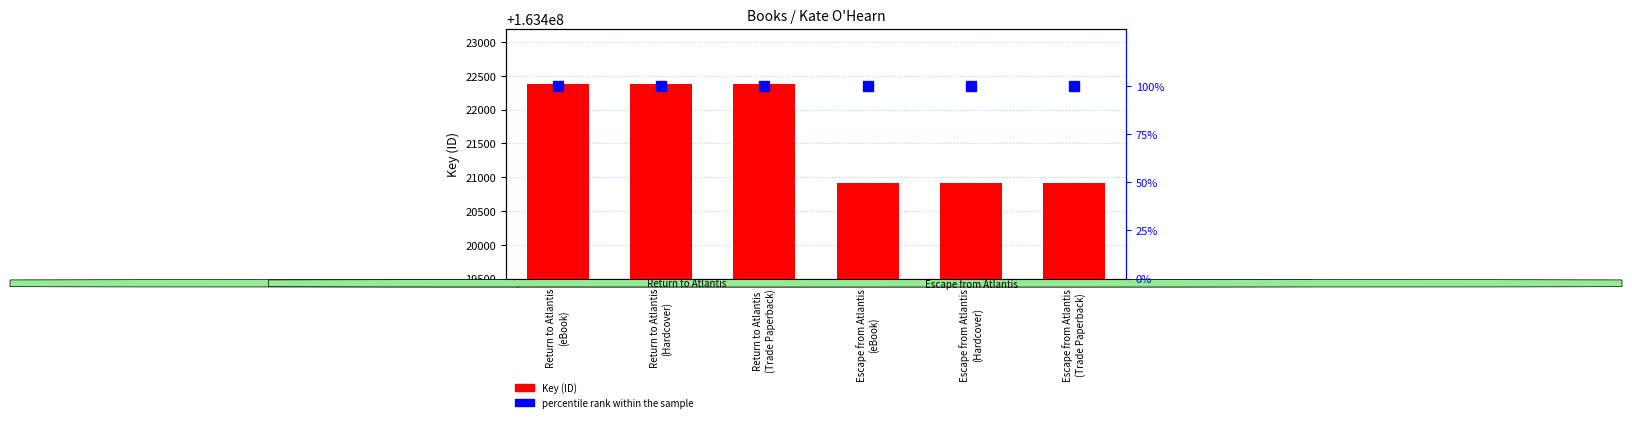

Reading right to left, transcribe all the data shown in this chart.

Key (ID): Escape from Atlantis
(Trade Paperback)=163420910	Escape from Atlantis
(Hardcover)=163420910	Escape from Atlantis
(eBook)=163420910	Return to Atlantis
(Trade Paperback)=163422383	Return to Atlantis
(Hardcover)=163422383	Return to Atlantis
(eBook)=163422383
percentile rank within the sample: Escape from Atlantis
(Trade Paperback)=100	Escape from Atlantis
(Hardcover)=100	Escape from Atlantis
(eBook)=100	Return to Atlantis
(Trade Paperback)=100	Return to Atlantis
(Hardcover)=100	Return to Atlantis
(eBook)=100